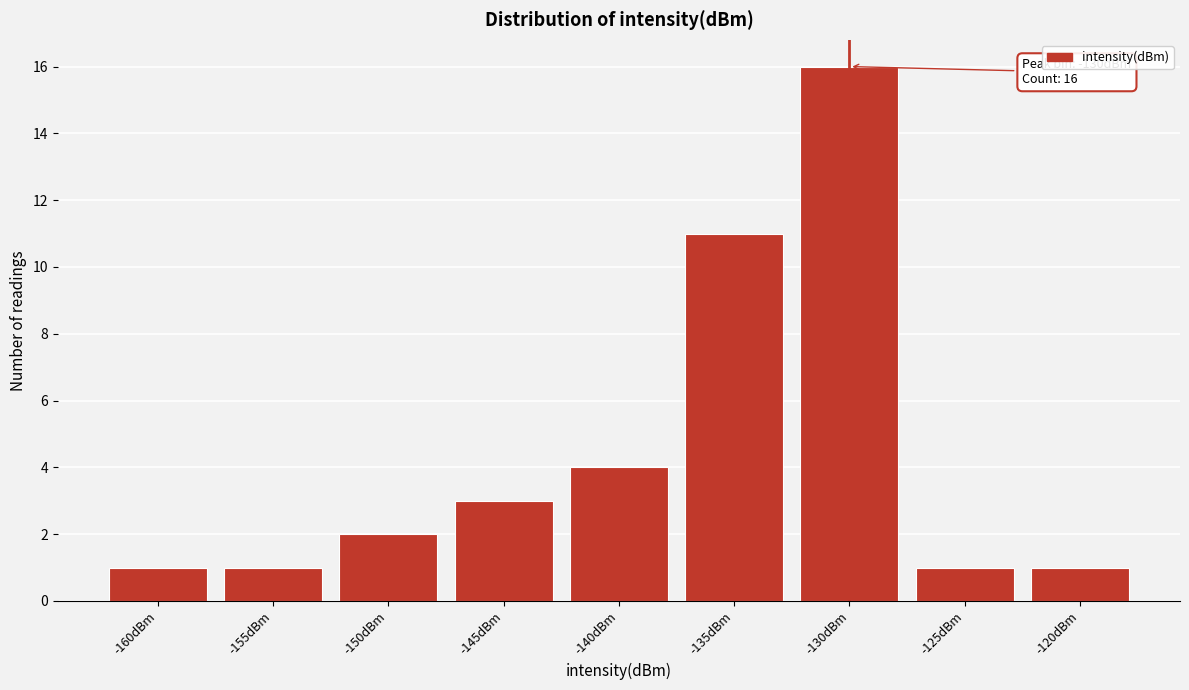

Reading right to left, transcribe all the data shown in this chart.

-120dBm=1	-125dBm=1	-130dBm=16	-135dBm=11	-140dBm=4	-145dBm=3	-150dBm=2	-155dBm=1	-160dBm=1